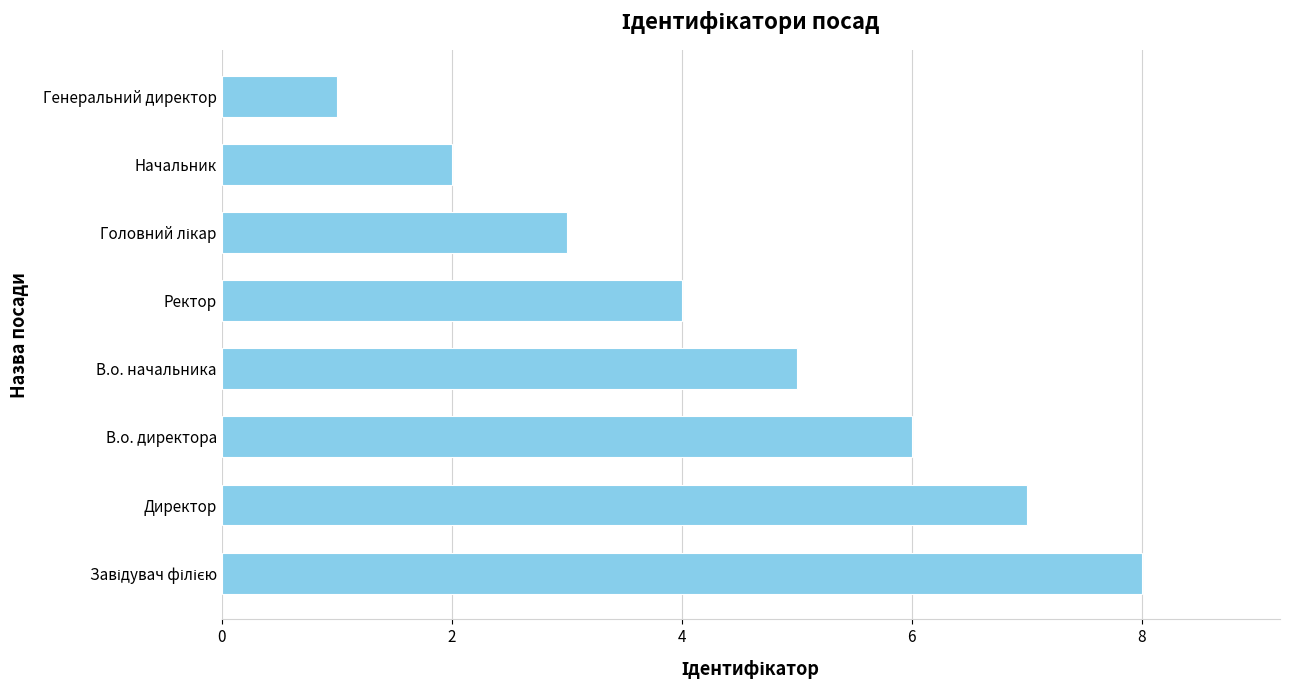

What is the sum of all values?

36